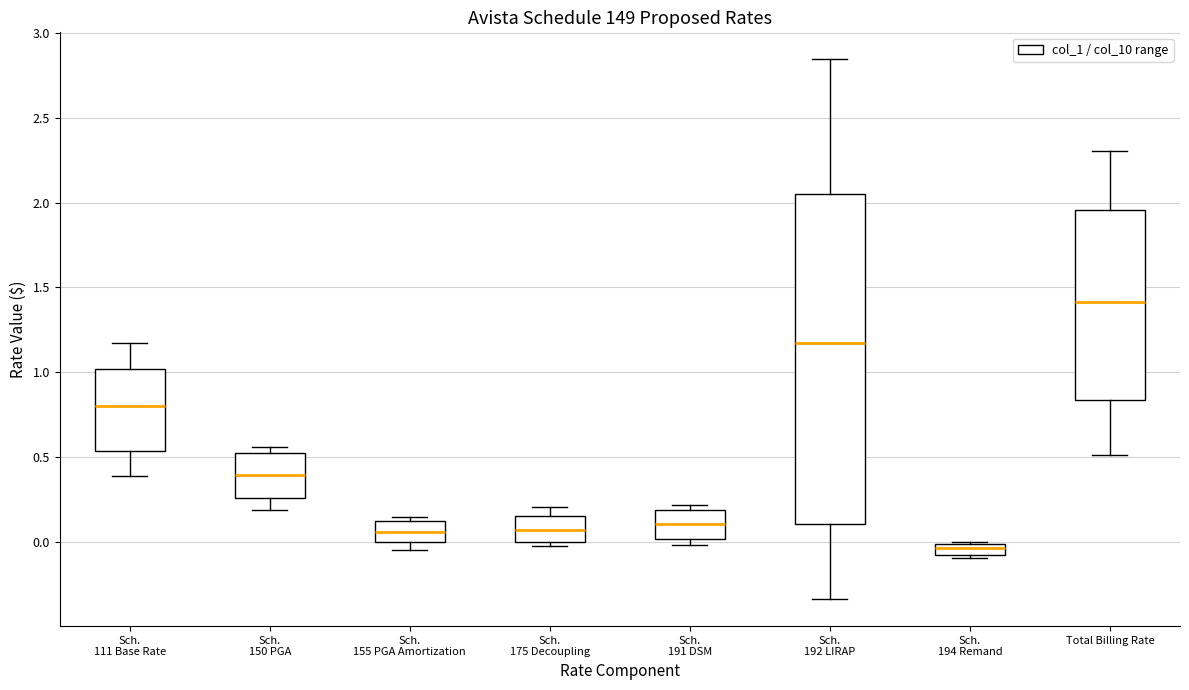

Comparing the boxes themselves (not the whiskers), which one is the tallest?

Sch. 192 LIRAP